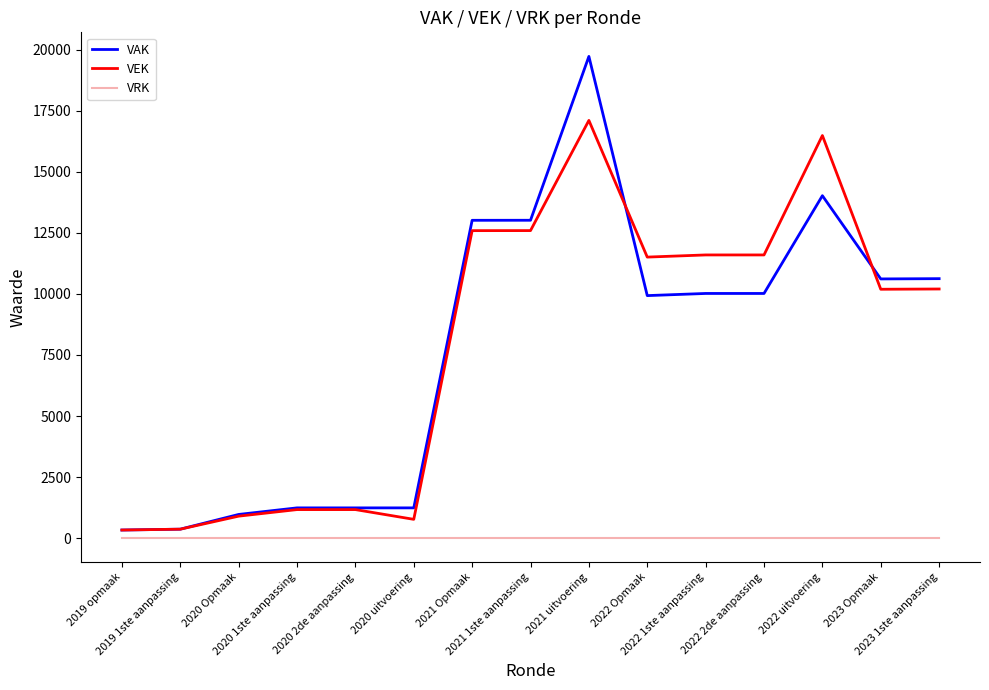

What is the maximum value shown in the chart?

19724